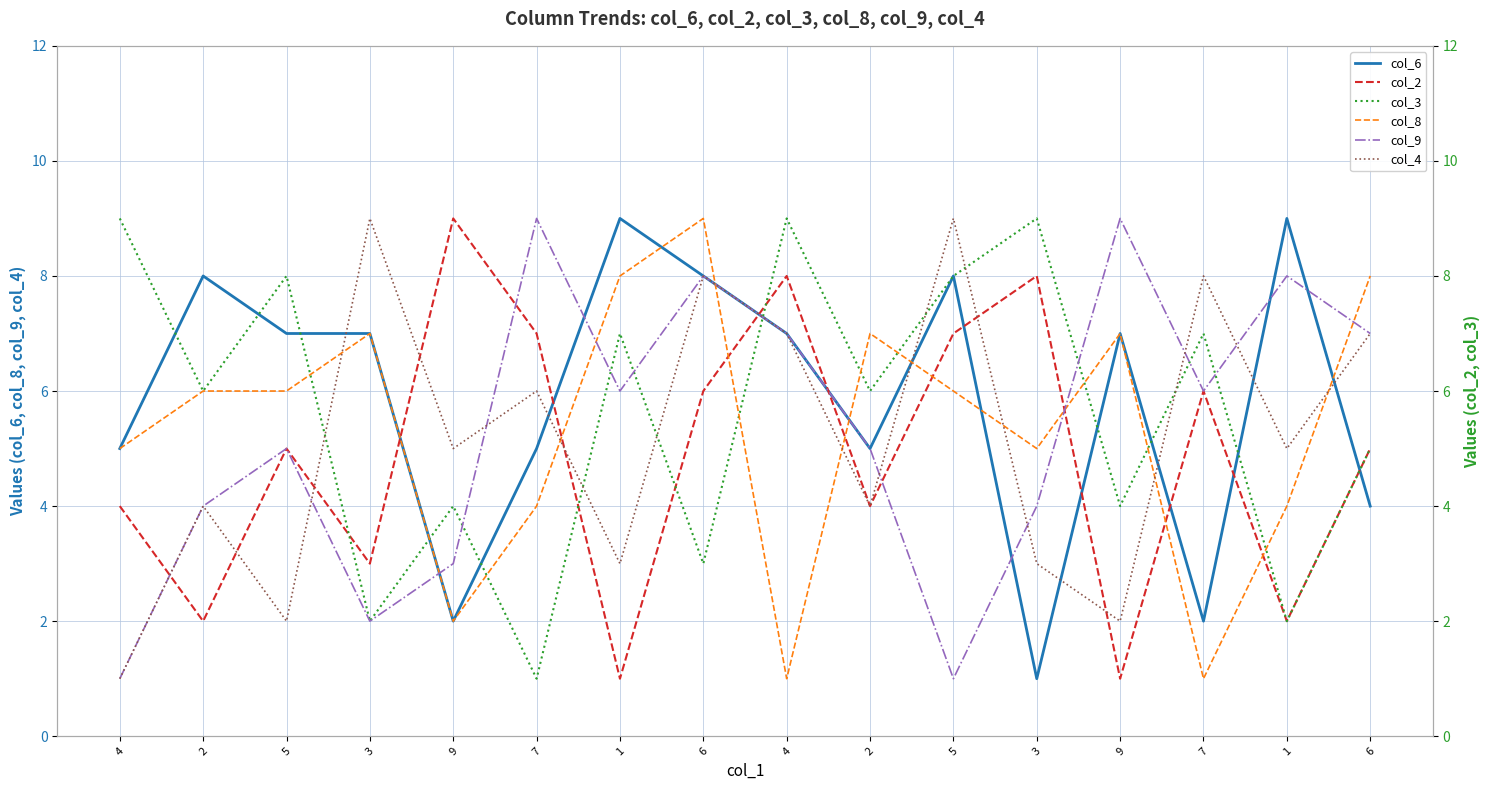

Where is the first local maximum for col_8?

3